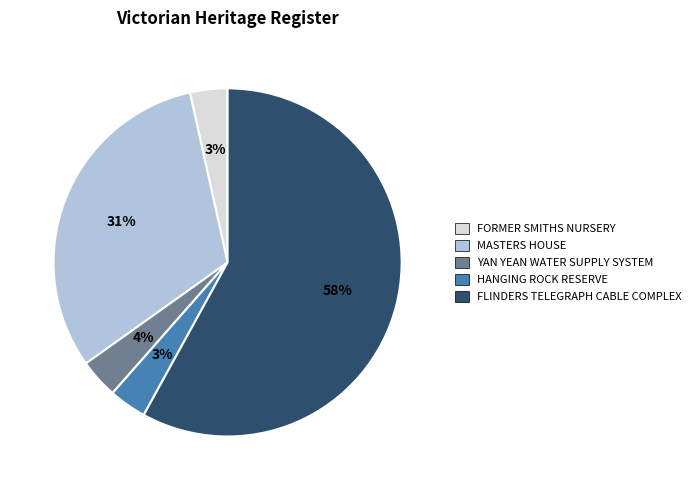

To the nearest percent, what portion does FORMER SMITHS NURSERY represent?

3%